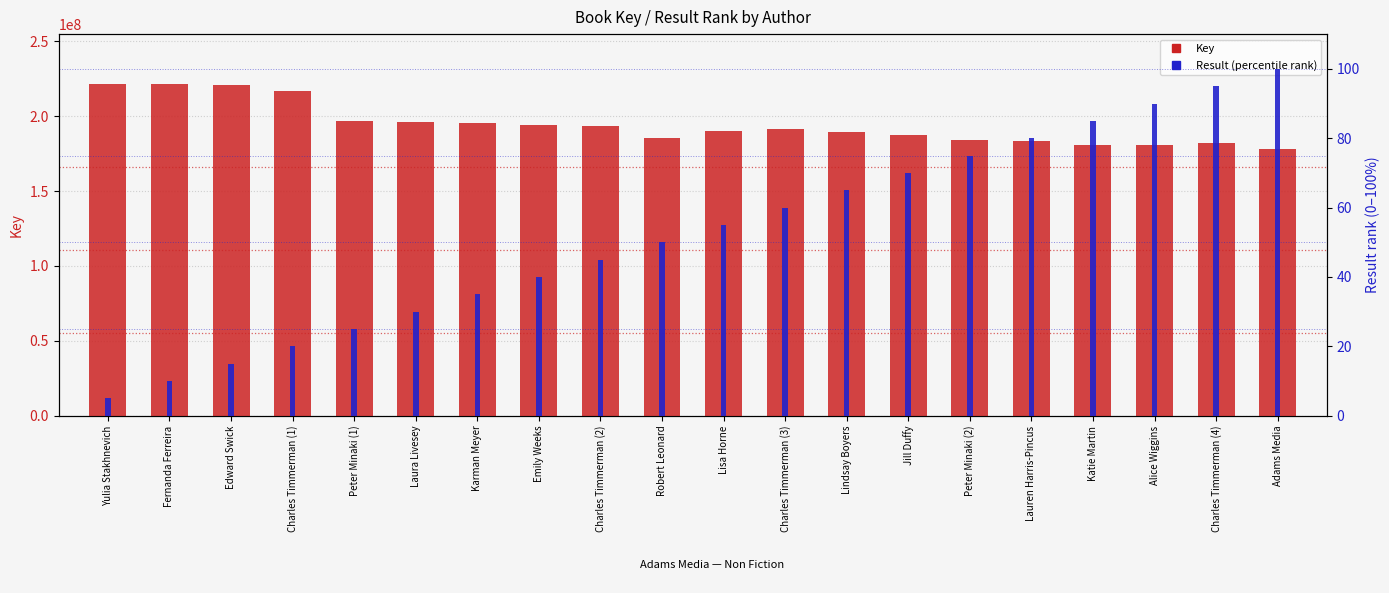

Which series has the widest spread of values?

Key